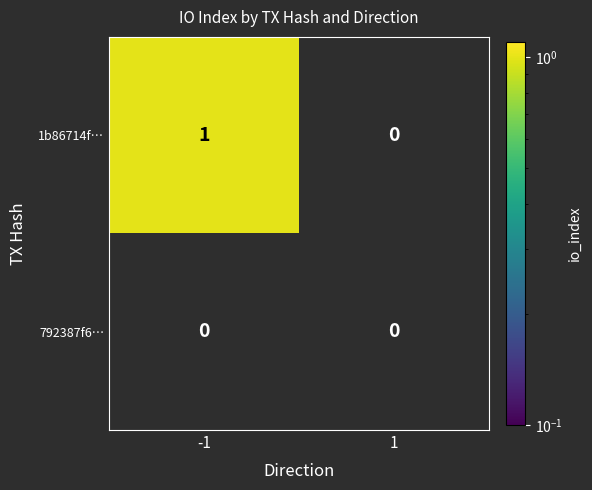

Which series has the largest total across all categories?

1b86714f…